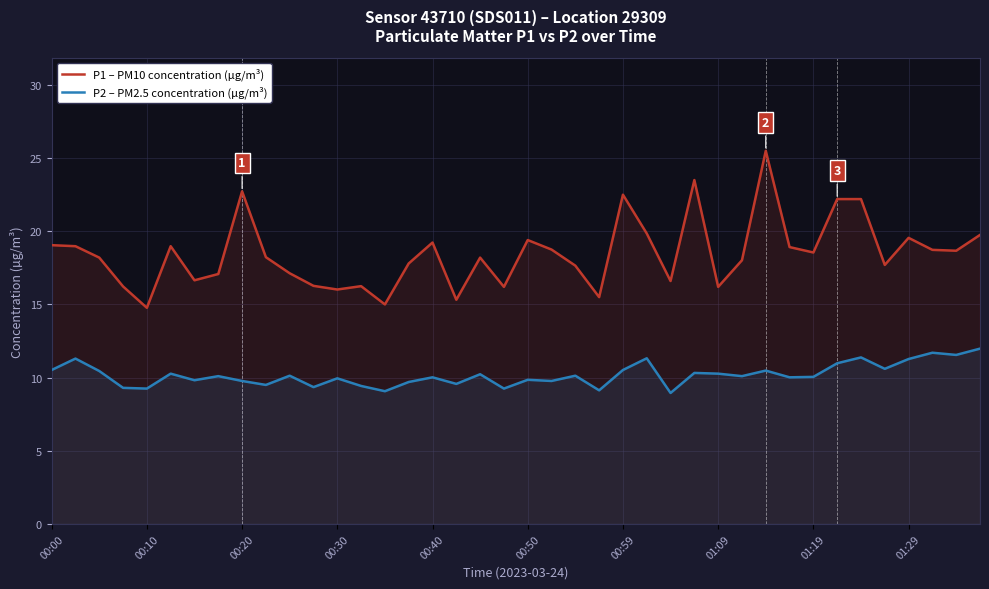

What is the highest value of the P2 – PM2.5 concentration (µg/m³) series?

12.0